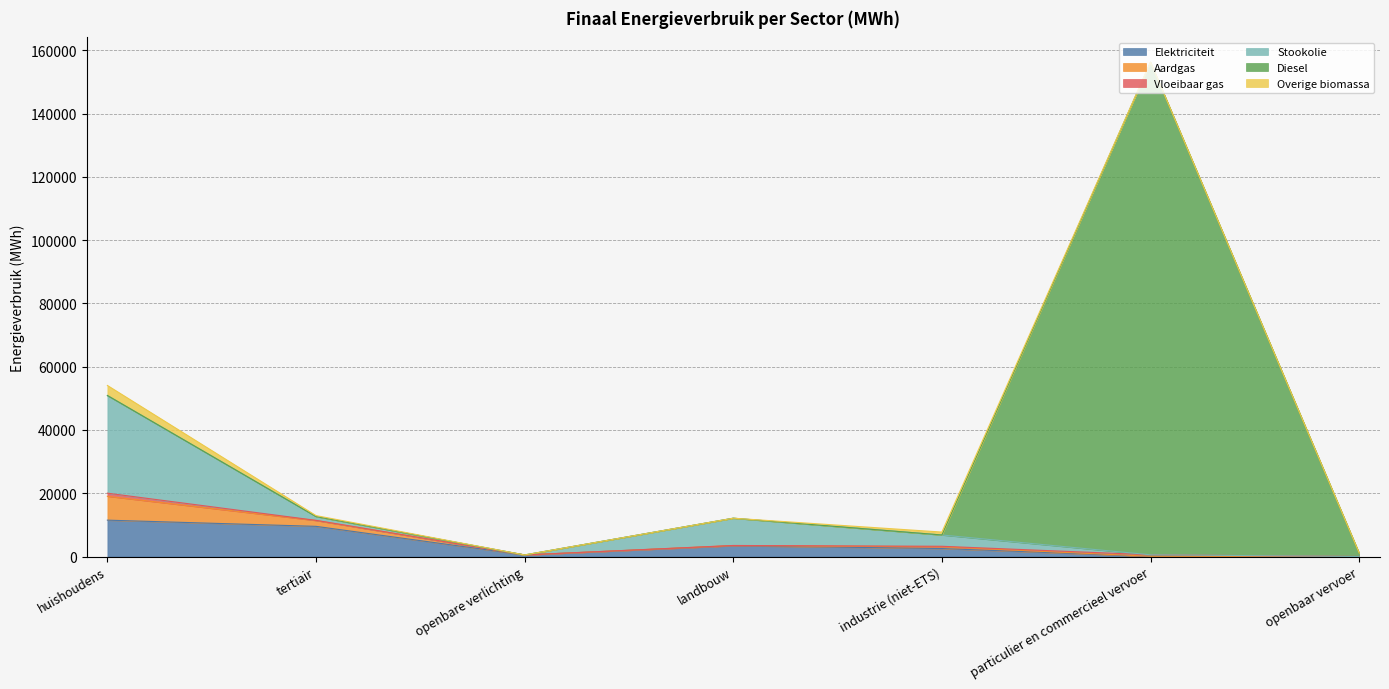

True or false: Aardgas has a value of 1835.5 at tertiair.

True